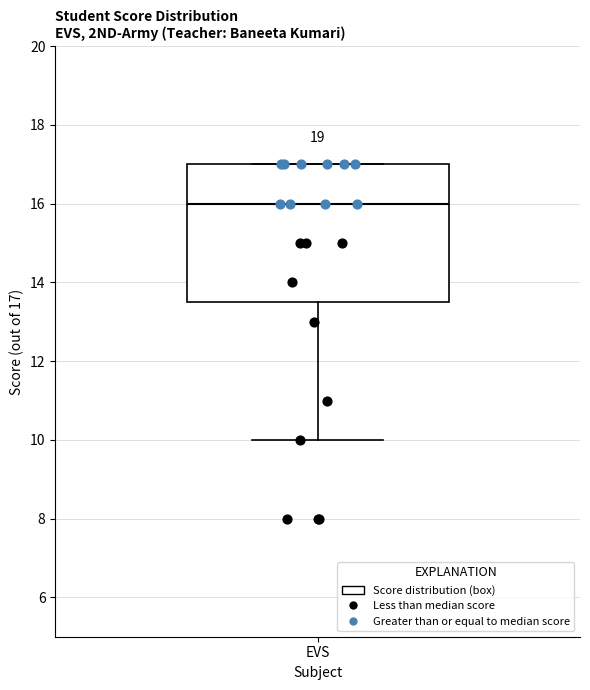

Read this box plot against the y-axis: the position of the median line, the range covered by the box, and the ends of both whiskers. The values are not printed on the chart, so give them approximately, as read against the axis.

median 16.0, box 13.6 to 17.0, whiskers 10.0 to 17.0